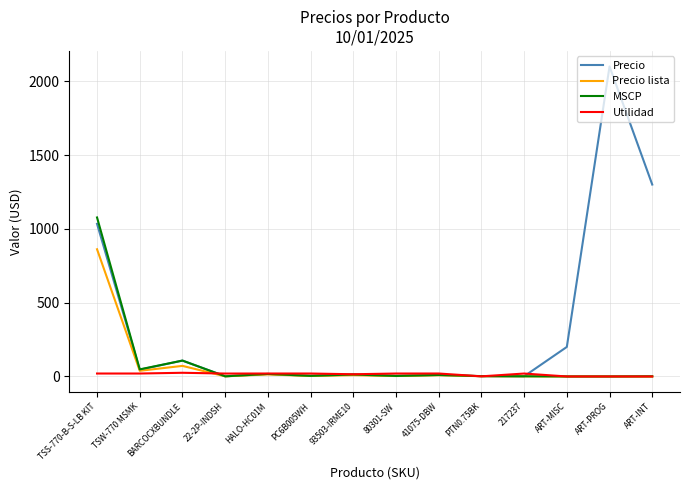

Count the number of data series in this chart.

4